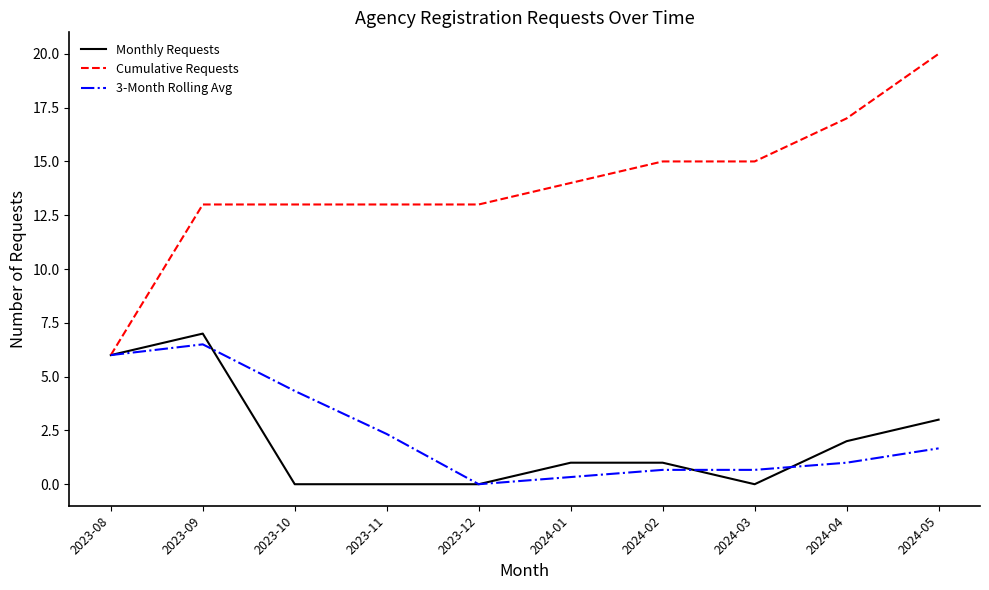

True or false: 3-Month Rolling Avg has more than 0 interior local peaks.

True